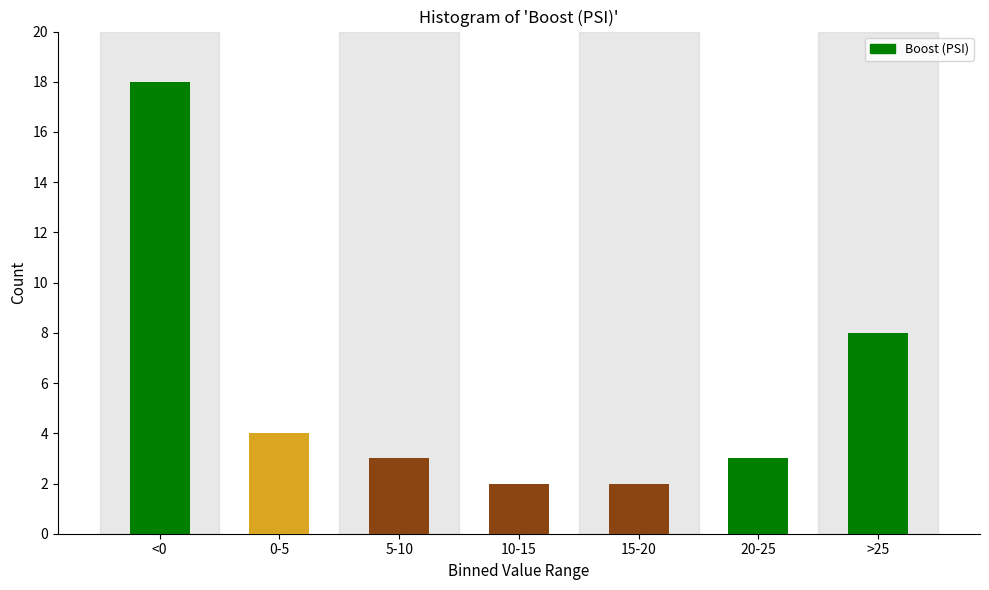

Reading left to right, extract all data points from this chart.

<0=18	0-5=4	5-10=3	10-15=2	15-20=2	20-25=3	>25=8